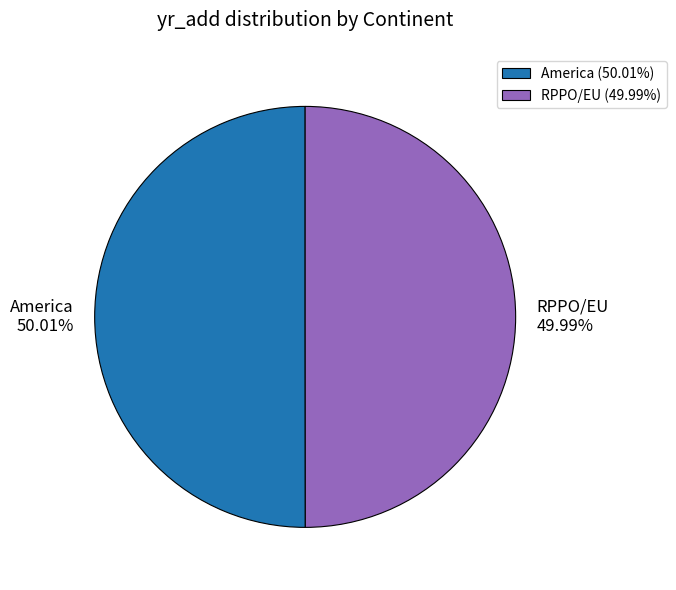

How many slices are in this pie chart?

2